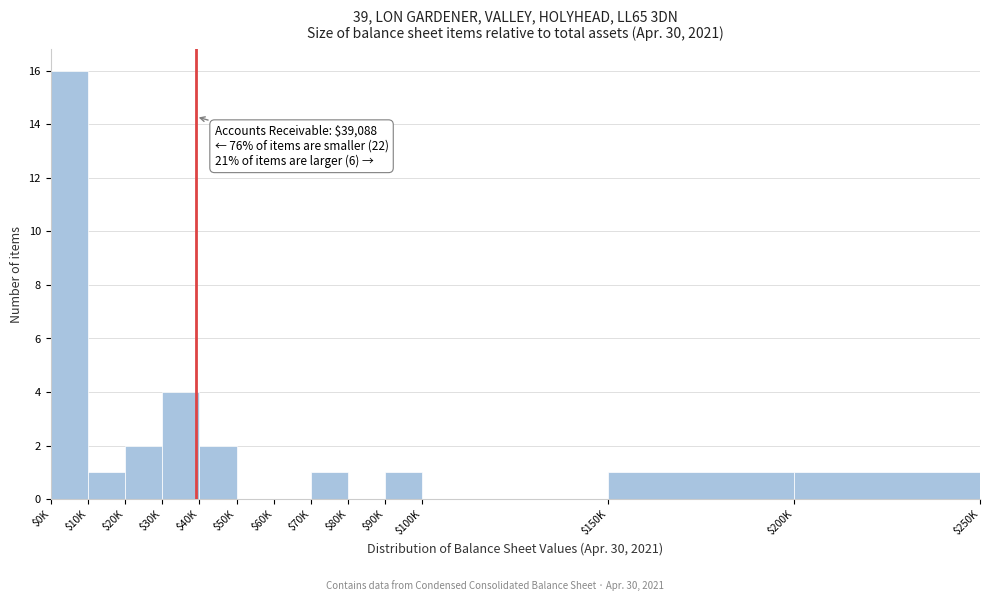

What is the sum of all values?

29